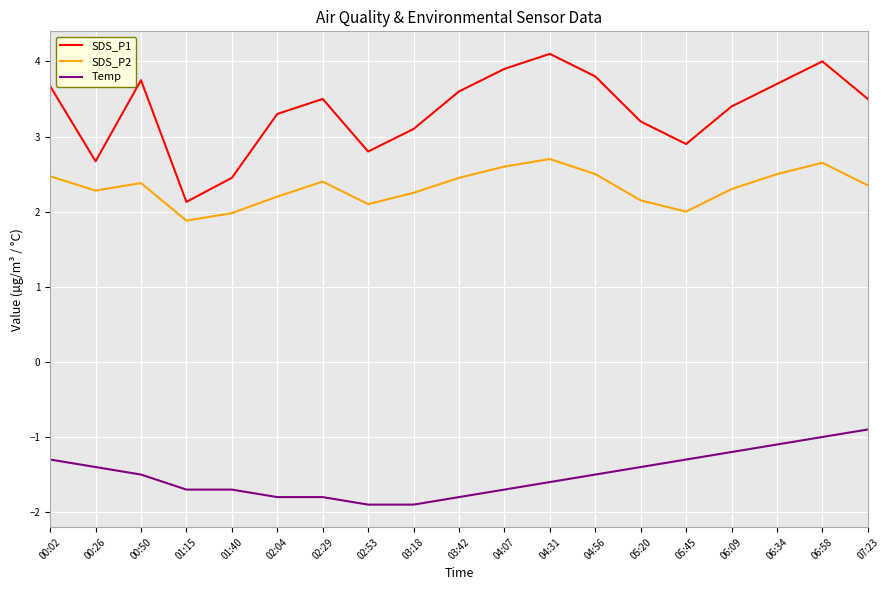

Is it true that Temp equals -1.8 at 02:29?

True